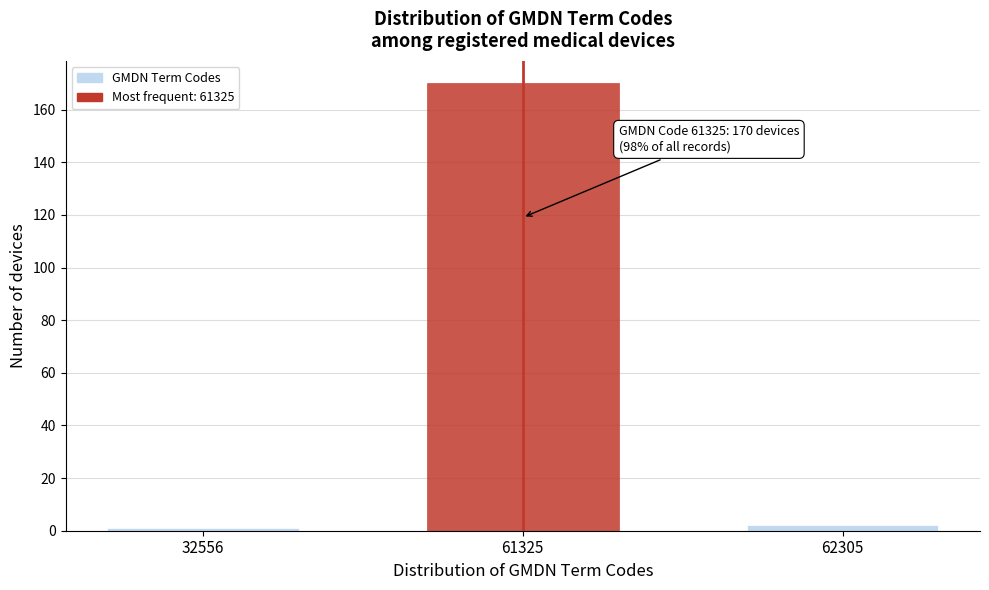

Reading left to right, what are all the values shown in this chart?

32556=1	61325=170	62305=2